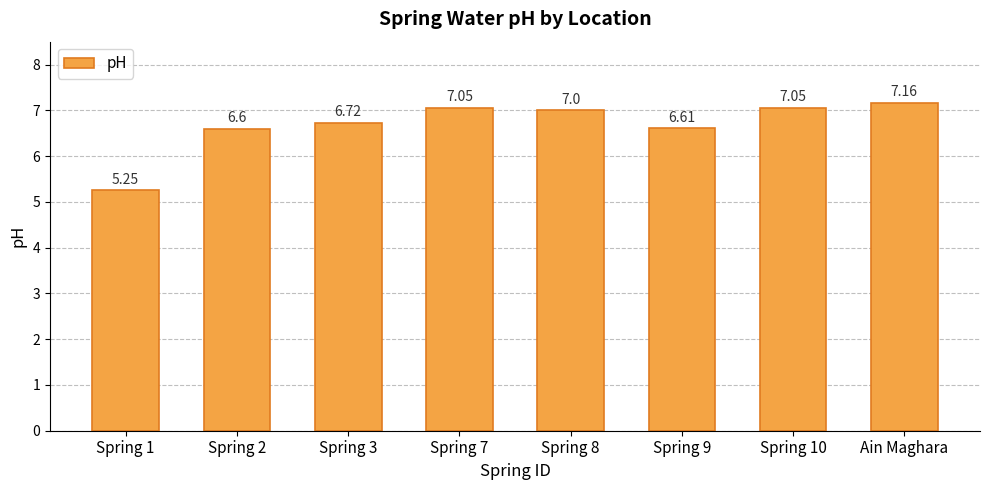

What is the difference between the second highest and minimum values?

1.8